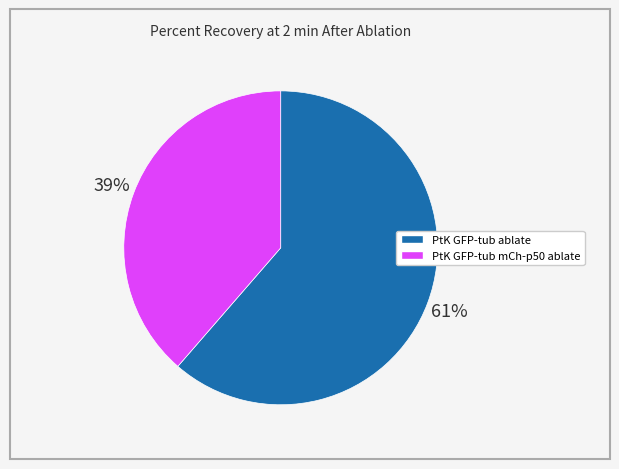

How many slices are in this pie chart?

2